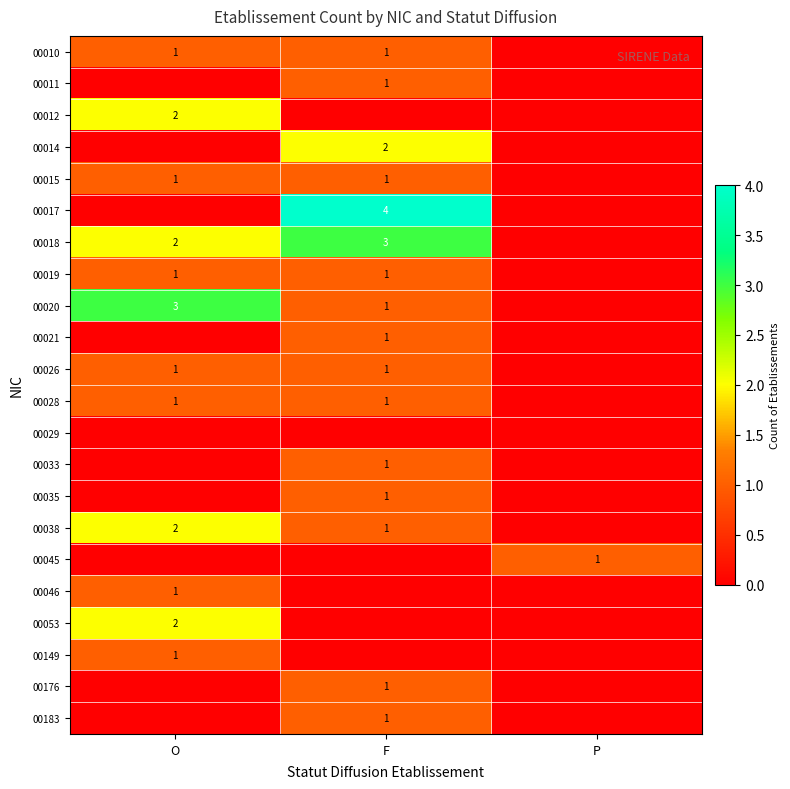

The 00014 series shows 2 at F. True or false?

True